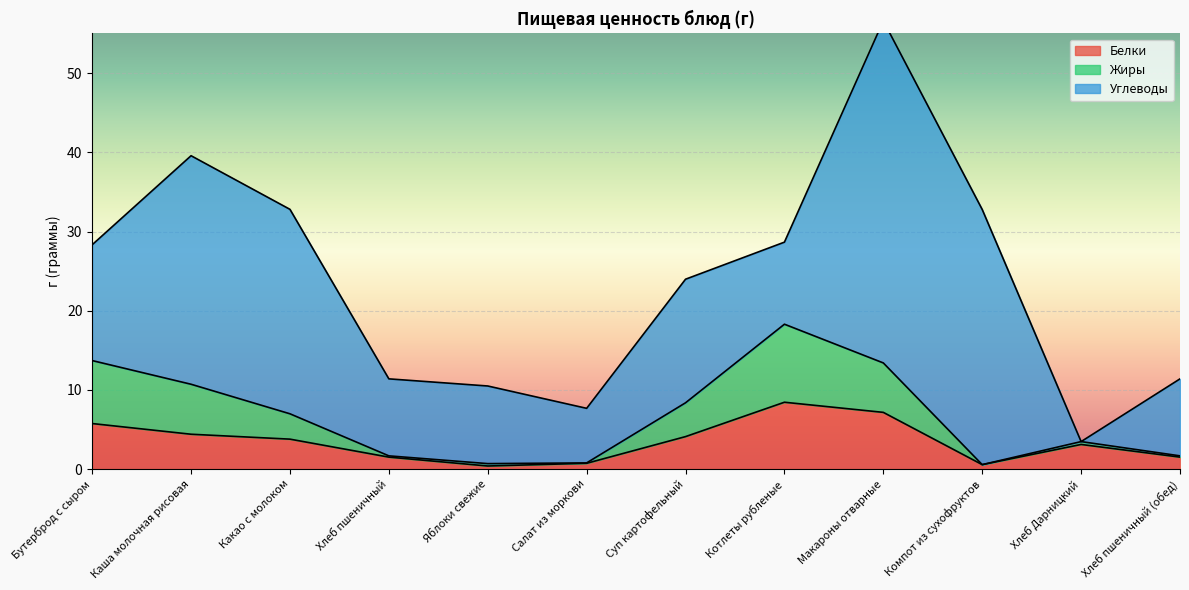

The value of Белки at Каша молочная рисовая is 4.4. True or false?

True